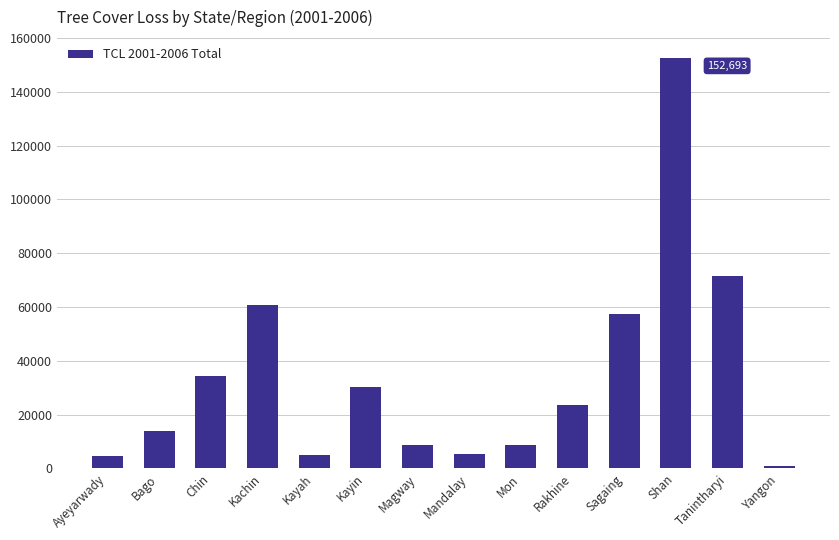

Is it true that the value at Sagaing is 98785?

False